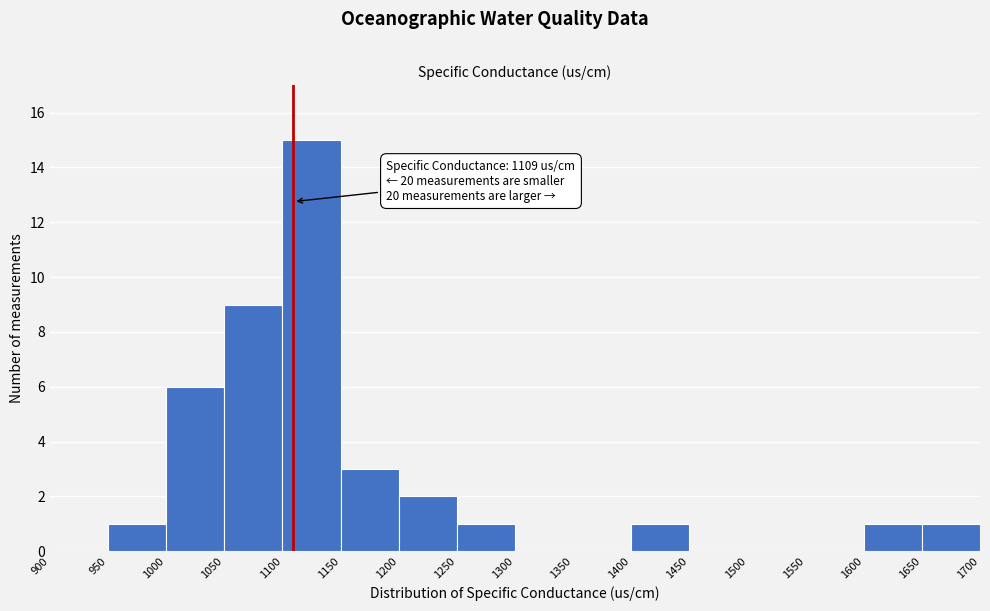

Over which range of the x-axis is the bar tallest?

1100 to 1150